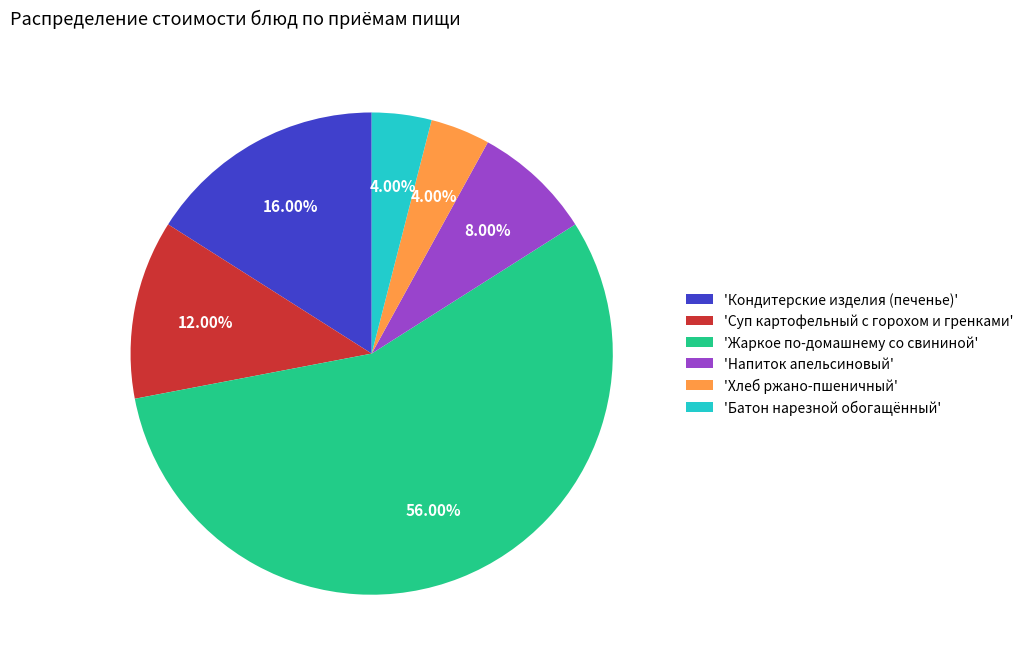

Is the sum of 'Хлеб ржано-пшеничный' and 'Суп картофельный с горохом и гренками' greater than half?

No